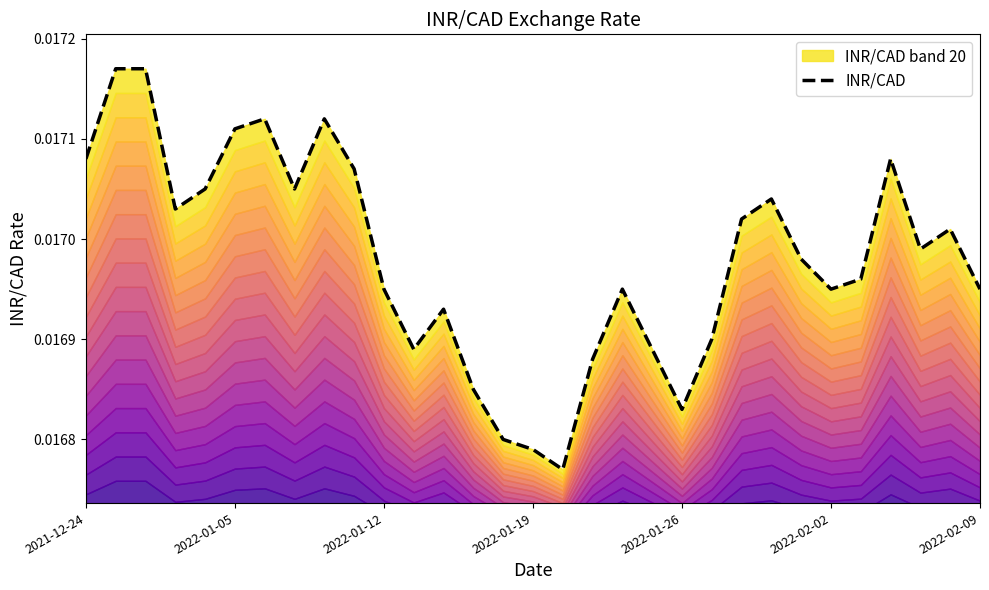

What is the sum of all values?

0.5